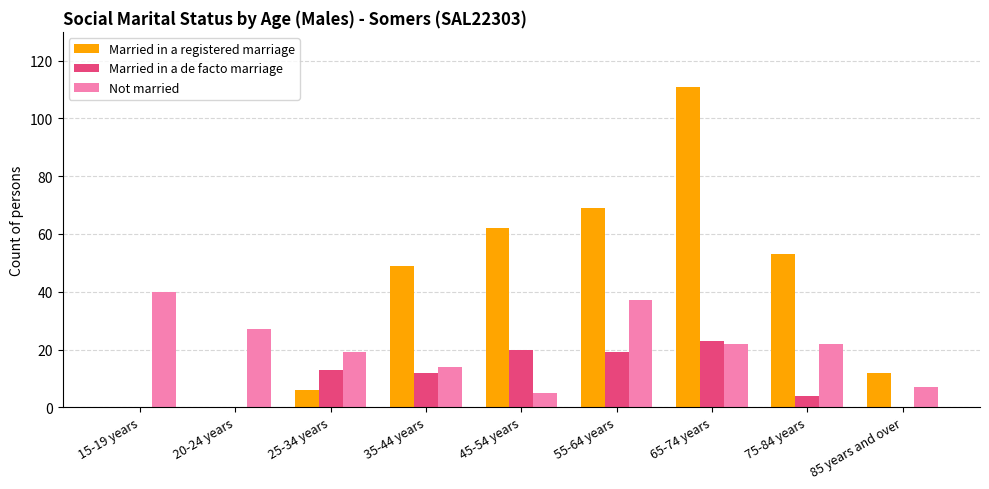

Is the value of Not married at 25-34 years greater than the value of Married in a registered marriage at 35-44 years?

No